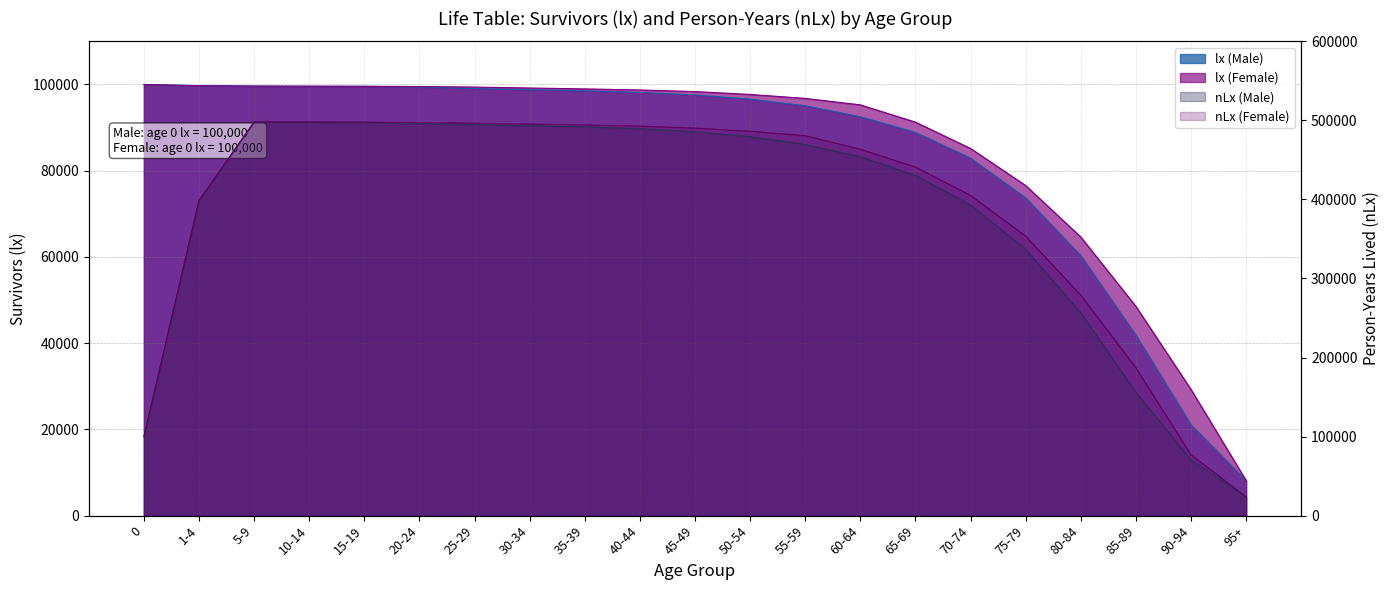

Does the chart have visible grid lines?

Yes